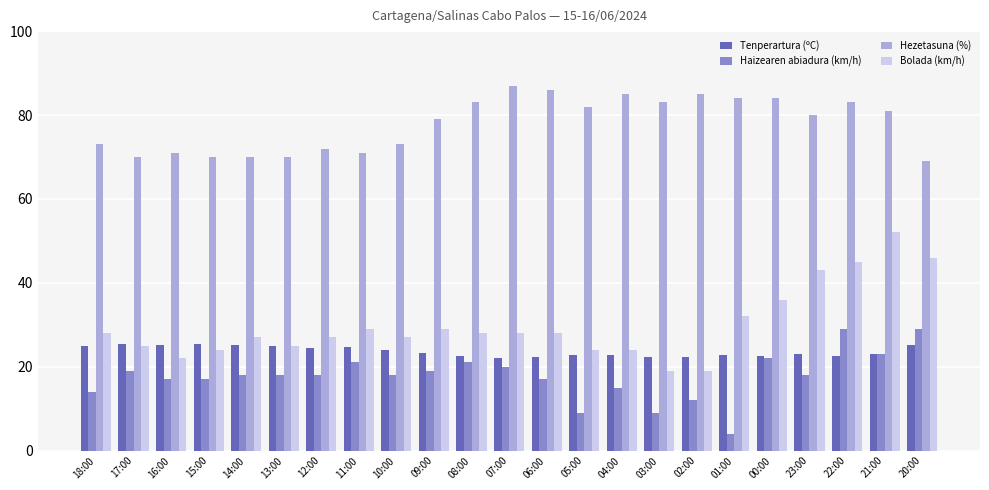

At how many categories does at least one series exceed 48?

23